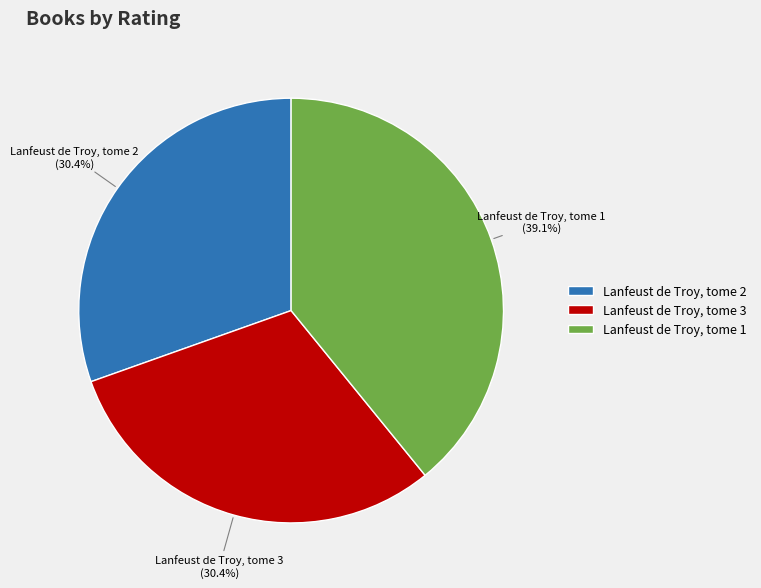

What is the ratio of the value at Lanfeust de Troy, tome 1 to the value at Lanfeust de Troy, tome 2?

1.3